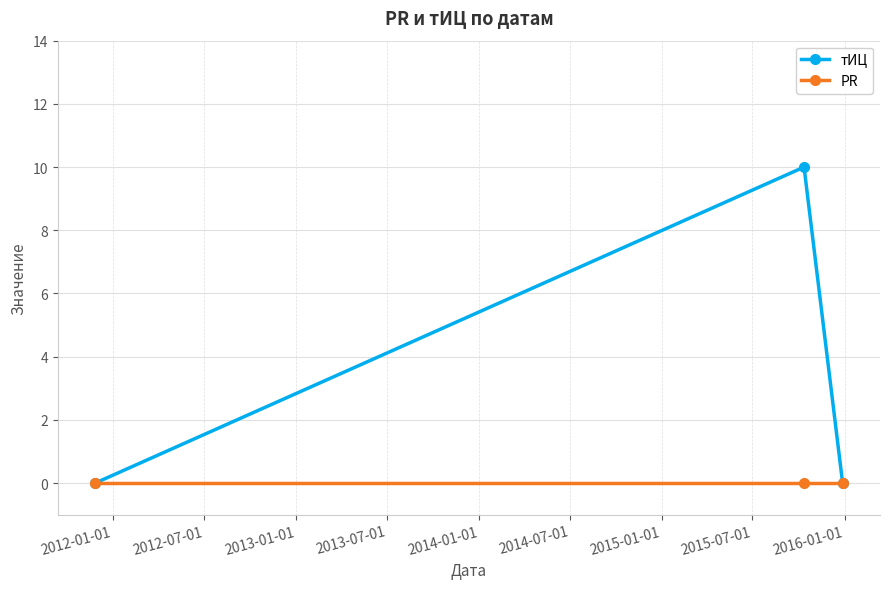

What is the maximum value for тИЦ?

10